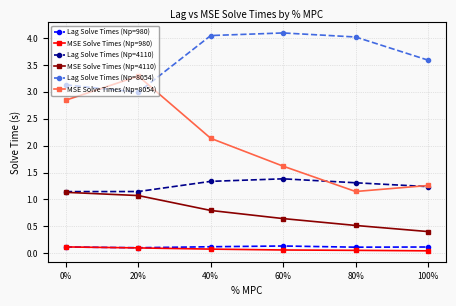

Where is the first local maximum for Lag Solve Times (Np=4110)?

60%